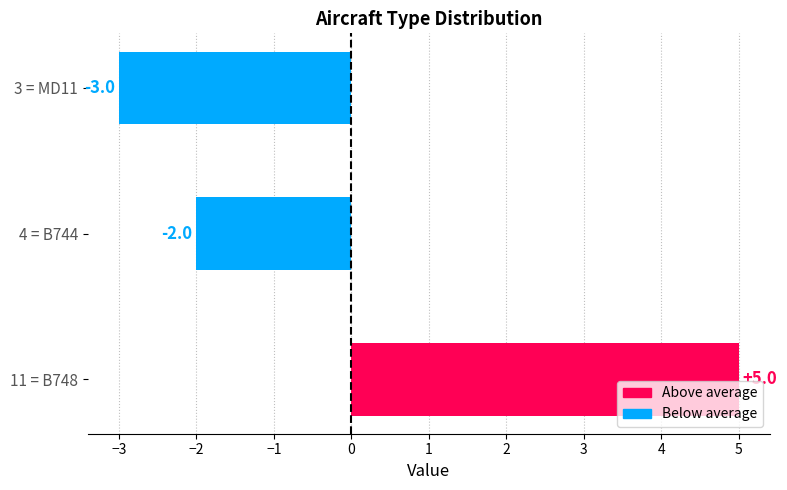

List the labels in order of value, largest first.

11 = B748, 4 = B744, 3 = MD11